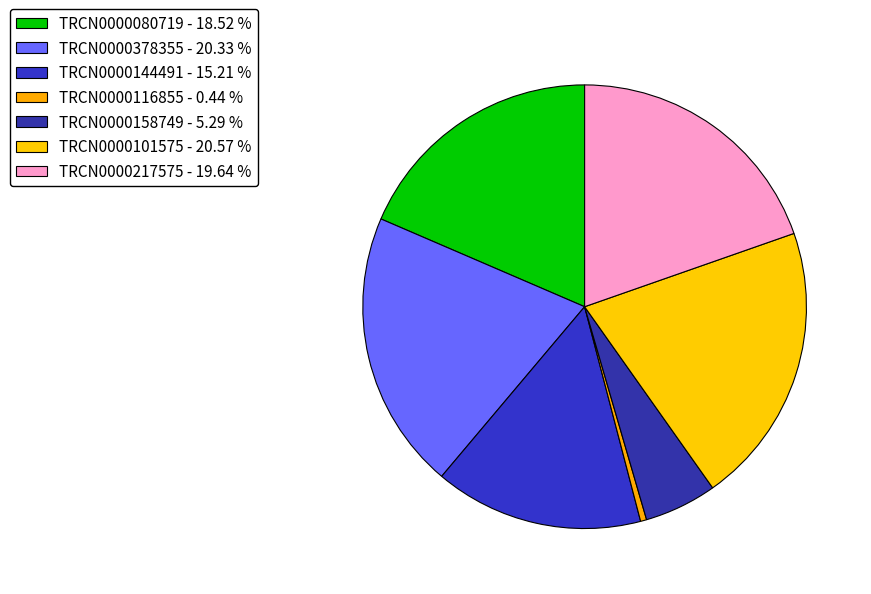

How many segments does this pie chart have?

7